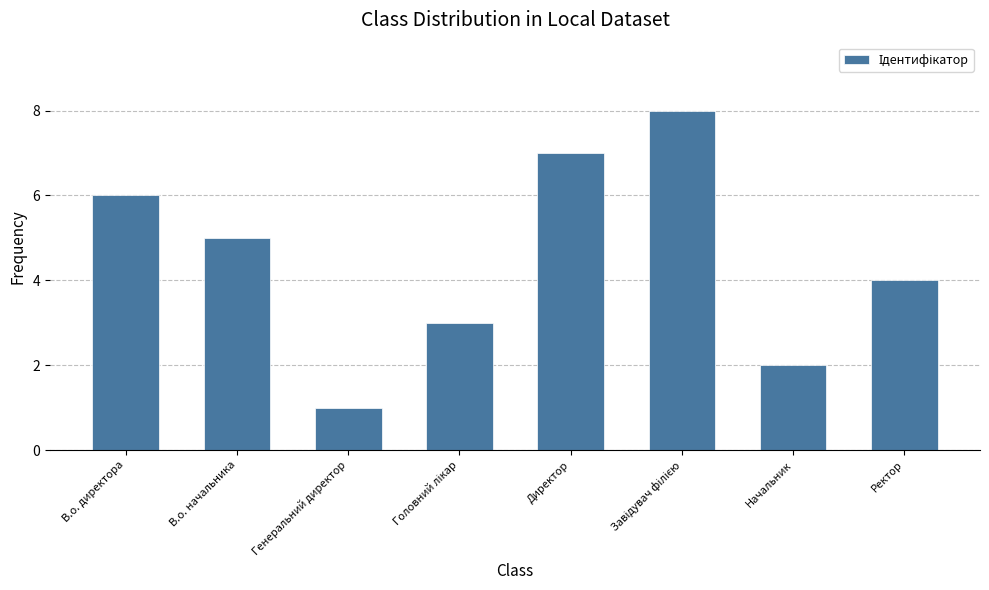

Reading left to right, what are all the values shown in this chart?

6	5	1	3	7	8	2	4